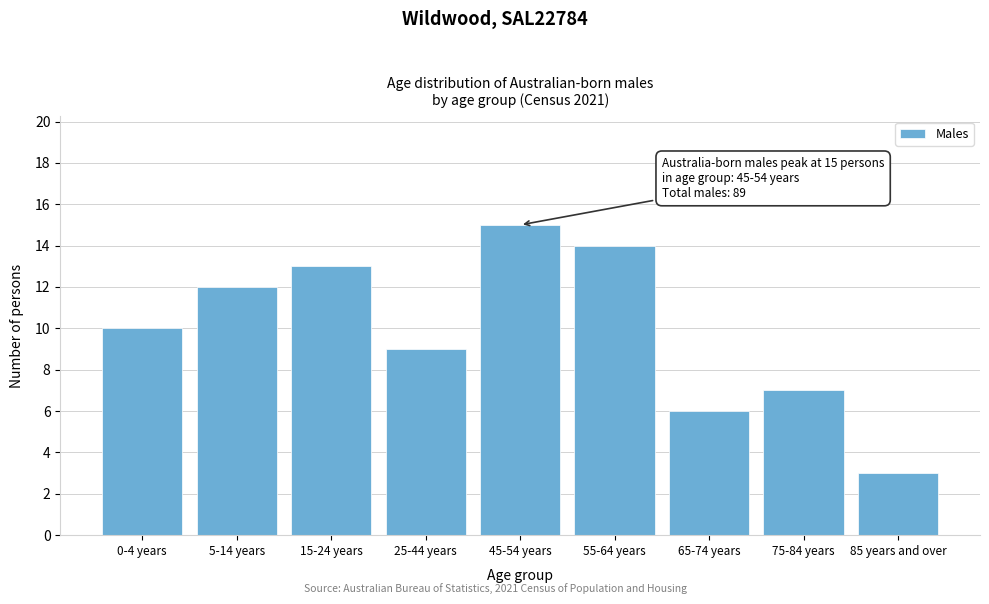

Reading left to right, extract all data points from this chart.

0-4 years=10	5-14 years=12	15-24 years=13	25-44 years=9	45-54 years=15	55-64 years=14	65-74 years=6	75-84 years=7	85 years and over=3